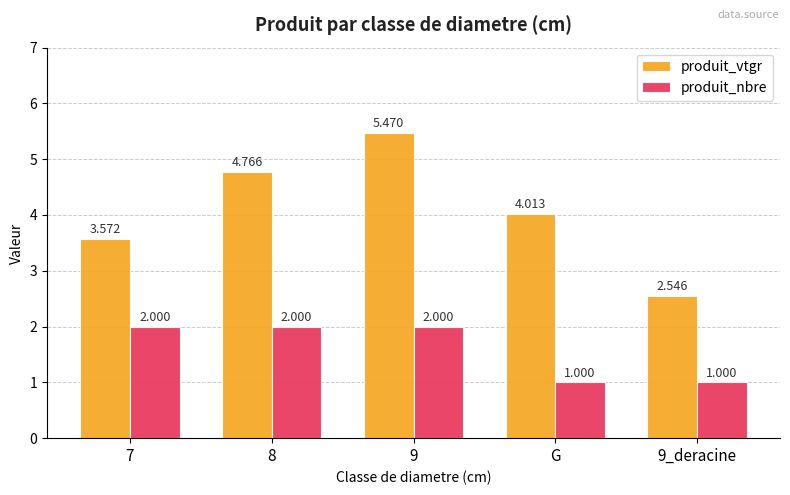

How many produit_nbre values are between 1 and 2?

5